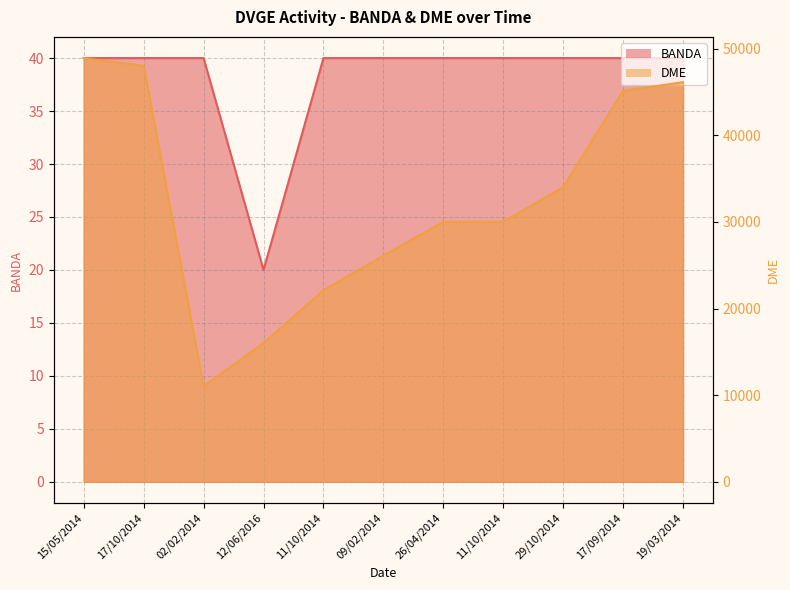

List the labels in order of BANDA value, smallest first.

12/06/2016, 15/05/2014, 17/10/2014, 02/02/2014, 11/10/2014, 09/02/2014, 26/04/2014, 11/10/2014, 29/10/2014, 17/09/2014, 19/03/2014